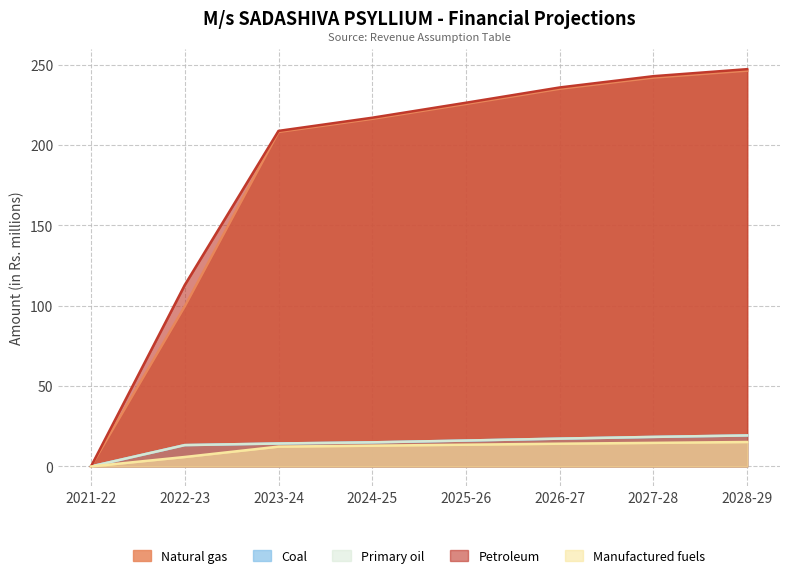

Rank the series at 2028-29 from lowest to highest value.

Manufactured fuels, Coal, Primary oil, Natural gas, Petroleum